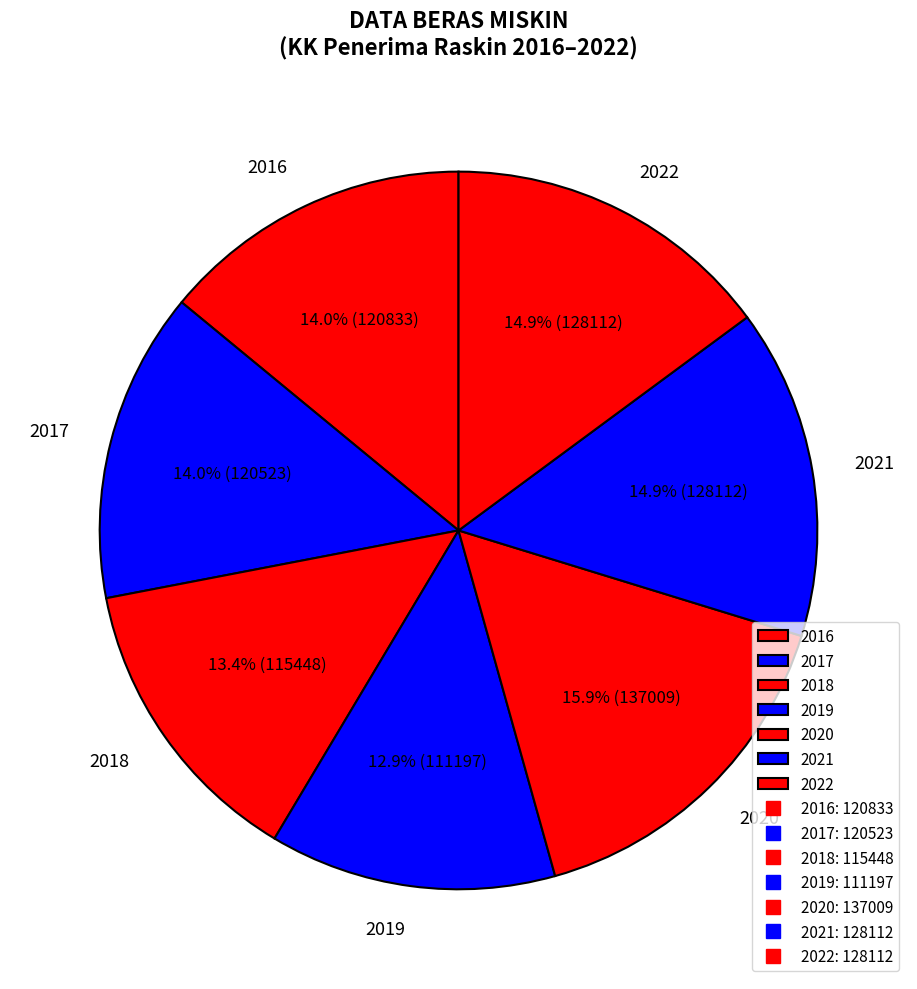

How many slices are in this pie chart?

7